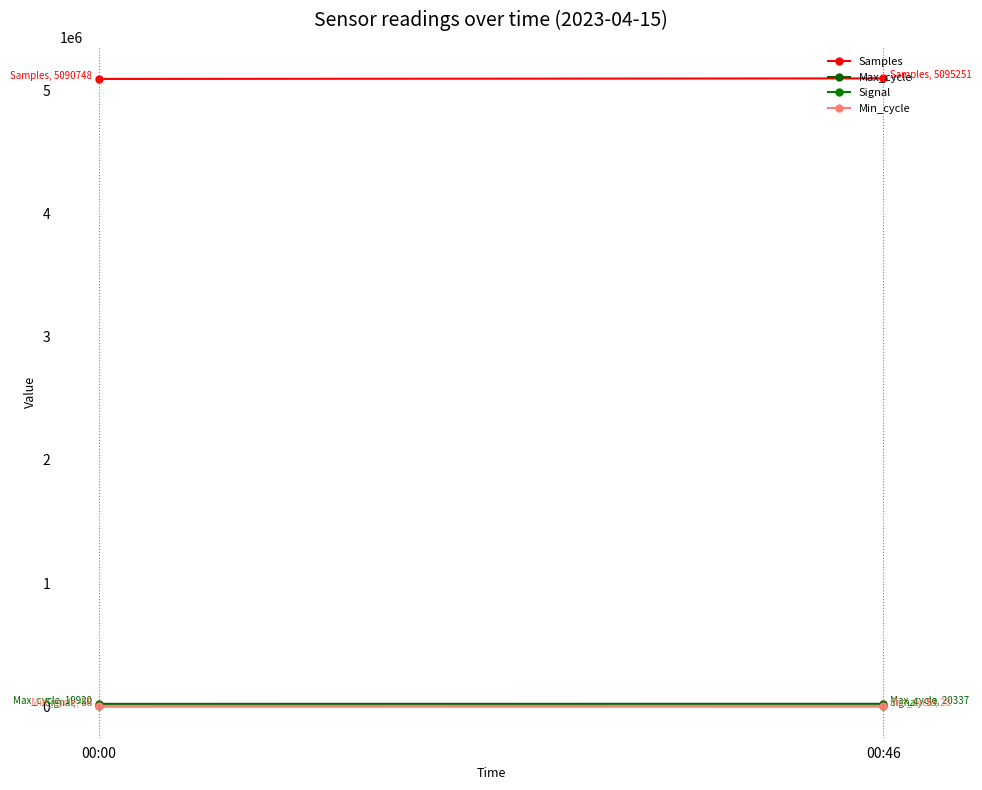

Reading left to right, what are all the values shown in this chart?

Samples: 5090748	5095251
Max_cycle: 19920	20337
Signal: -58	-59
Min_cycle: 28	28